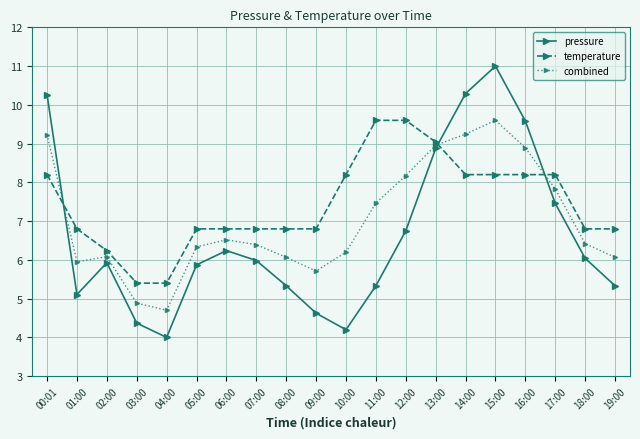

Reading left to right, list all the values displayed in this chart.

pressure: 10.3	5.1	5.9	4.4	4.0	5.9	6.2	6.0	5.3	4.6	4.2	5.3	6.7	8.9	10.3	11.0	9.6	7.5	6.0	5.3
temperature: 8.2	6.8	6.2	5.4	5.4	6.8	6.8	6.8	6.8	6.8	8.2	9.6	9.6	9.0	8.2	8.2	8.2	8.2	6.8	6.8
combined: 9.2	6.0	6.1	4.9	4.7	6.3	6.5	6.4	6.1	5.7	6.2	7.5	8.2	9.0	9.2	9.6	8.9	7.8	6.4	6.1